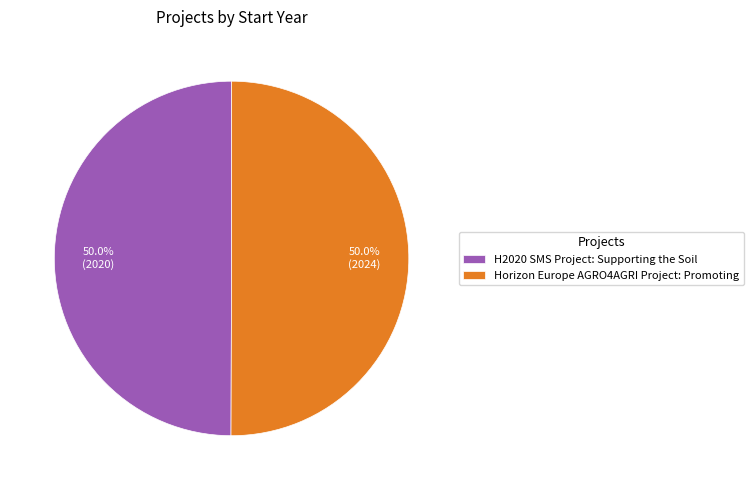

What is the total percentage of H2020 SMS Project: Supporting the Soil and Horizon Europe AGRO4AGRI Project: Promoting?

100.0%